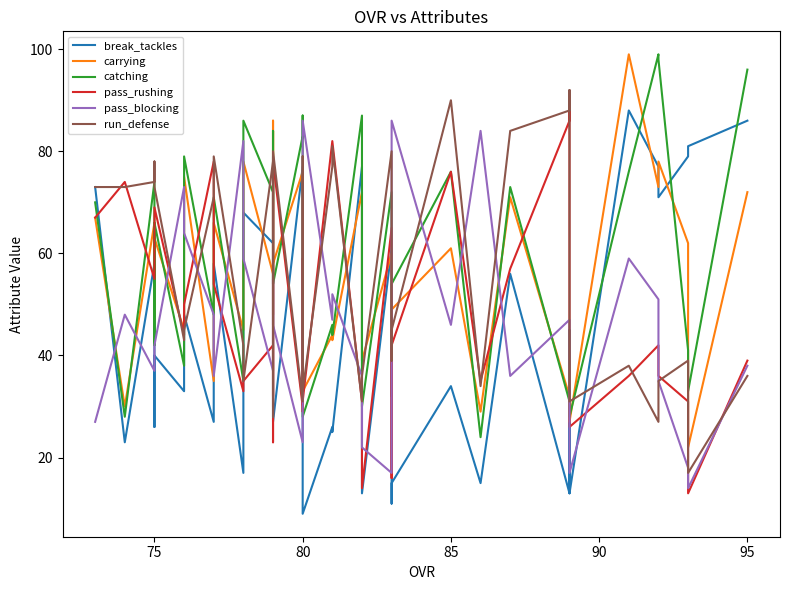

At how many categories does at least one series exceed 74?

32